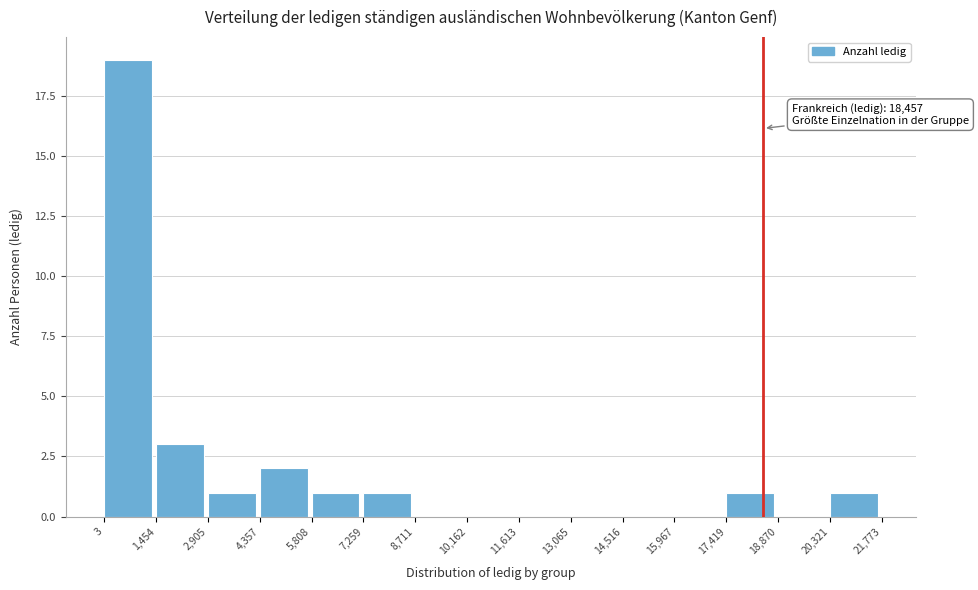

Which range on the x-axis has the tallest bar?

3 to 1,454